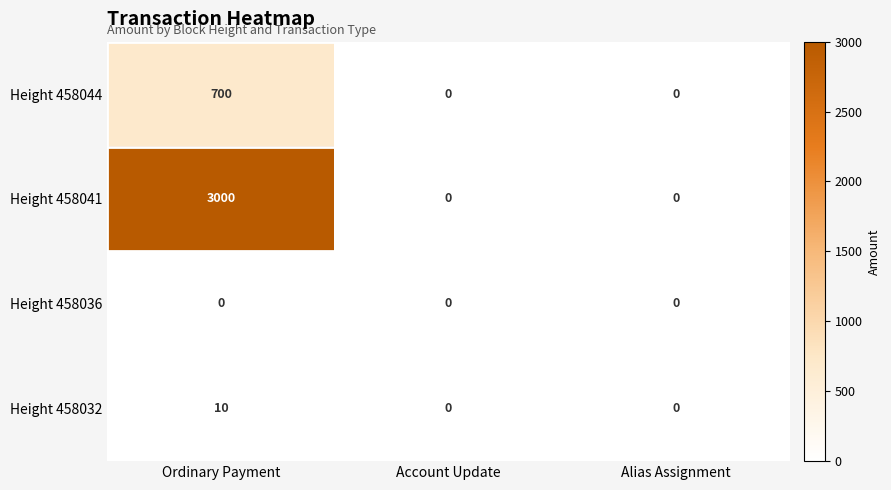

Count the Height 458032 values in the range 0 to 10.

3